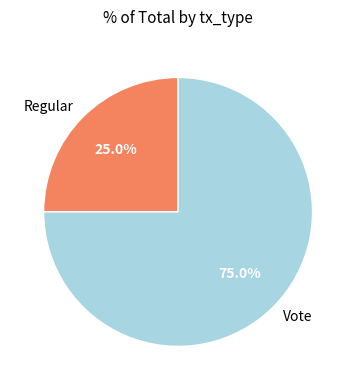

True or false: Regular accounts for 25% of the total.

True